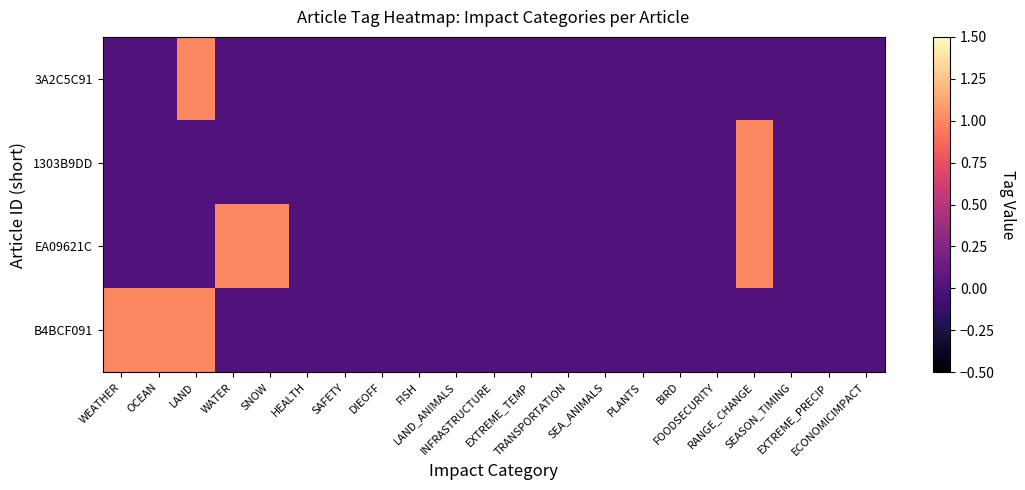

Reading left to right, what are all the values shown in this chart?

3A2C5C91: WEATHER=0	OCEAN=0	LAND=1	WATER=0	SNOW=0	HEALTH=0	SAFETY=0	DIEOFF=0	FISH=0	LAND_ANIMALS=0	INFRASTRUCTURE=0	EXTREME_TEMP=0	TRANSPORTATION=0	SEA_ANIMALS=0	PLANTS=0	BIRD=0	FOODSECURITY=0	RANGE_CHANGE=0	SEASON_TIMING=0	EXTREME_PRECIP=0	ECONOMICIMPACT=0
1303B9DD: WEATHER=0	OCEAN=0	LAND=0	WATER=0	SNOW=0	HEALTH=0	SAFETY=0	DIEOFF=0	FISH=0	LAND_ANIMALS=0	INFRASTRUCTURE=0	EXTREME_TEMP=0	TRANSPORTATION=0	SEA_ANIMALS=0	PLANTS=0	BIRD=0	FOODSECURITY=0	RANGE_CHANGE=1	SEASON_TIMING=0	EXTREME_PRECIP=0	ECONOMICIMPACT=0
EA09621C: WEATHER=0	OCEAN=0	LAND=0	WATER=1	SNOW=1	HEALTH=0	SAFETY=0	DIEOFF=0	FISH=0	LAND_ANIMALS=0	INFRASTRUCTURE=0	EXTREME_TEMP=0	TRANSPORTATION=0	SEA_ANIMALS=0	PLANTS=0	BIRD=0	FOODSECURITY=0	RANGE_CHANGE=1	SEASON_TIMING=0	EXTREME_PRECIP=0	ECONOMICIMPACT=0
B4BCF091: WEATHER=1	OCEAN=1	LAND=1	WATER=0	SNOW=0	HEALTH=0	SAFETY=0	DIEOFF=0	FISH=0	LAND_ANIMALS=0	INFRASTRUCTURE=0	EXTREME_TEMP=0	TRANSPORTATION=0	SEA_ANIMALS=0	PLANTS=0	BIRD=0	FOODSECURITY=0	RANGE_CHANGE=0	SEASON_TIMING=0	EXTREME_PRECIP=0	ECONOMICIMPACT=0